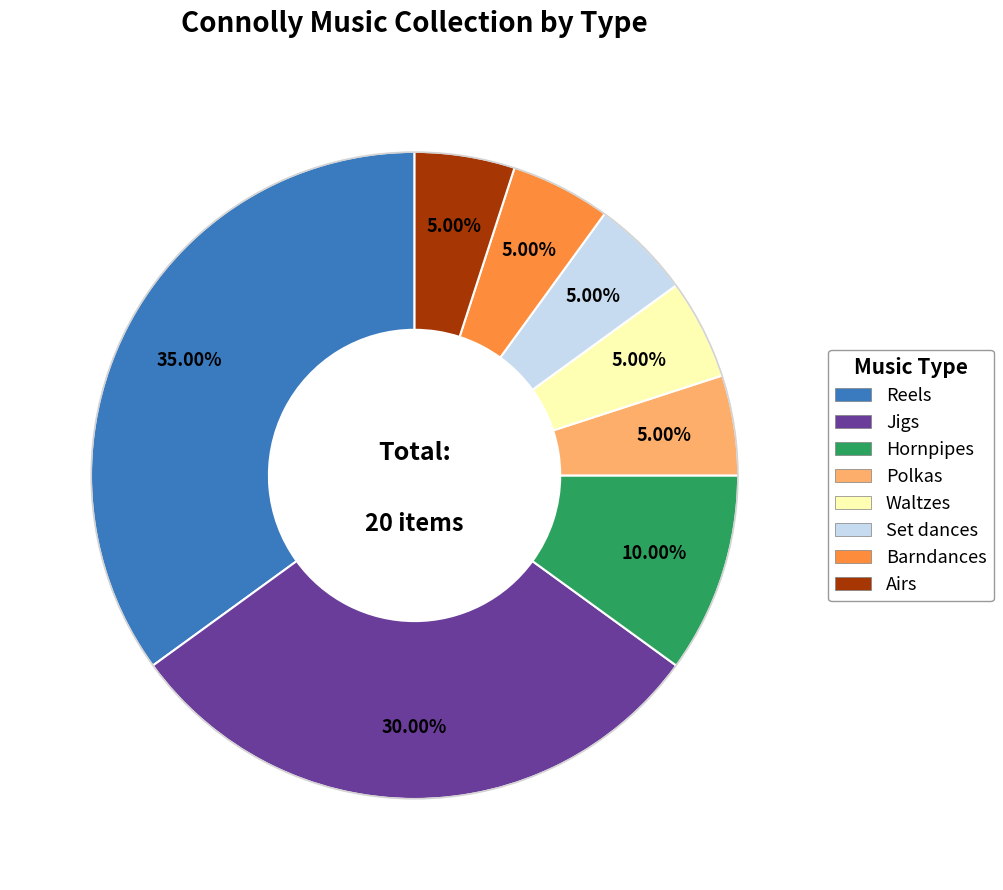

To the nearest percent, what portion does Reels represent?

35%